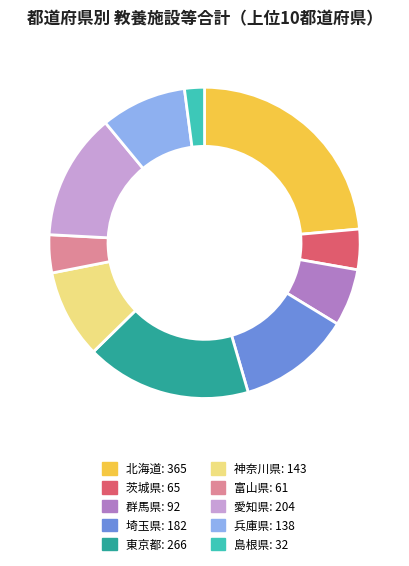

Is there a majority slice in this chart?

No